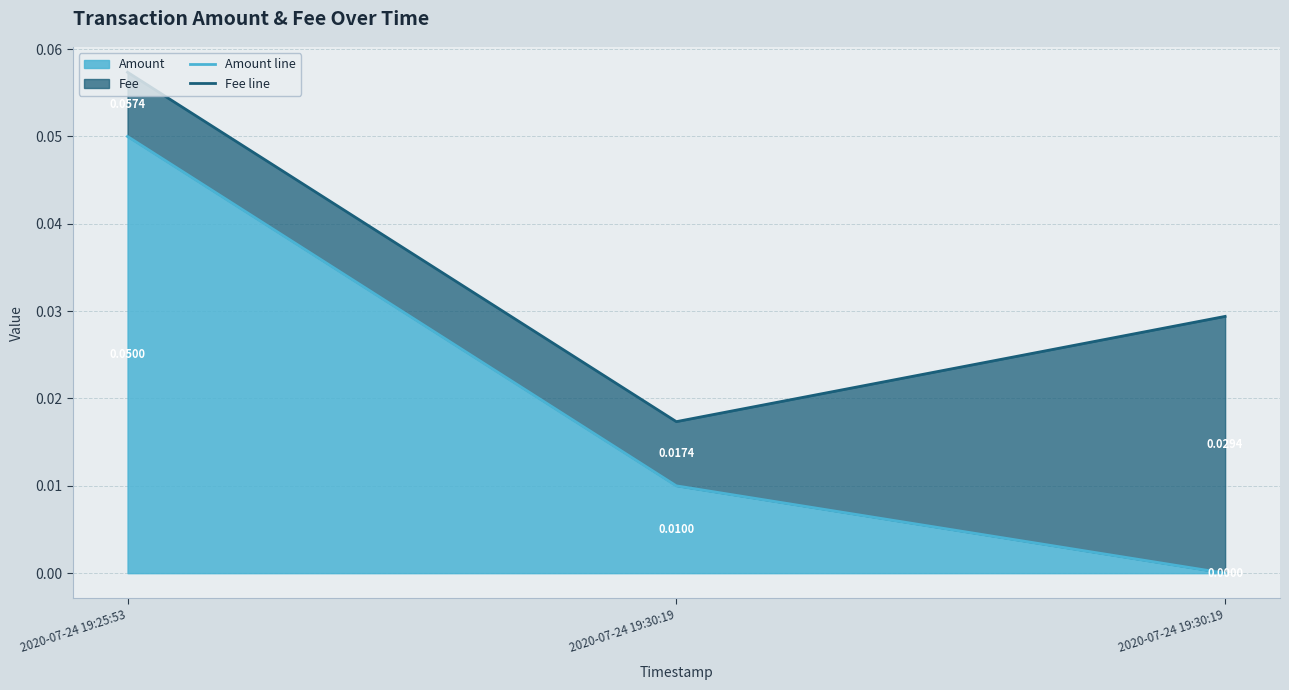

Which series has the largest range (max minus min)?

Amount line